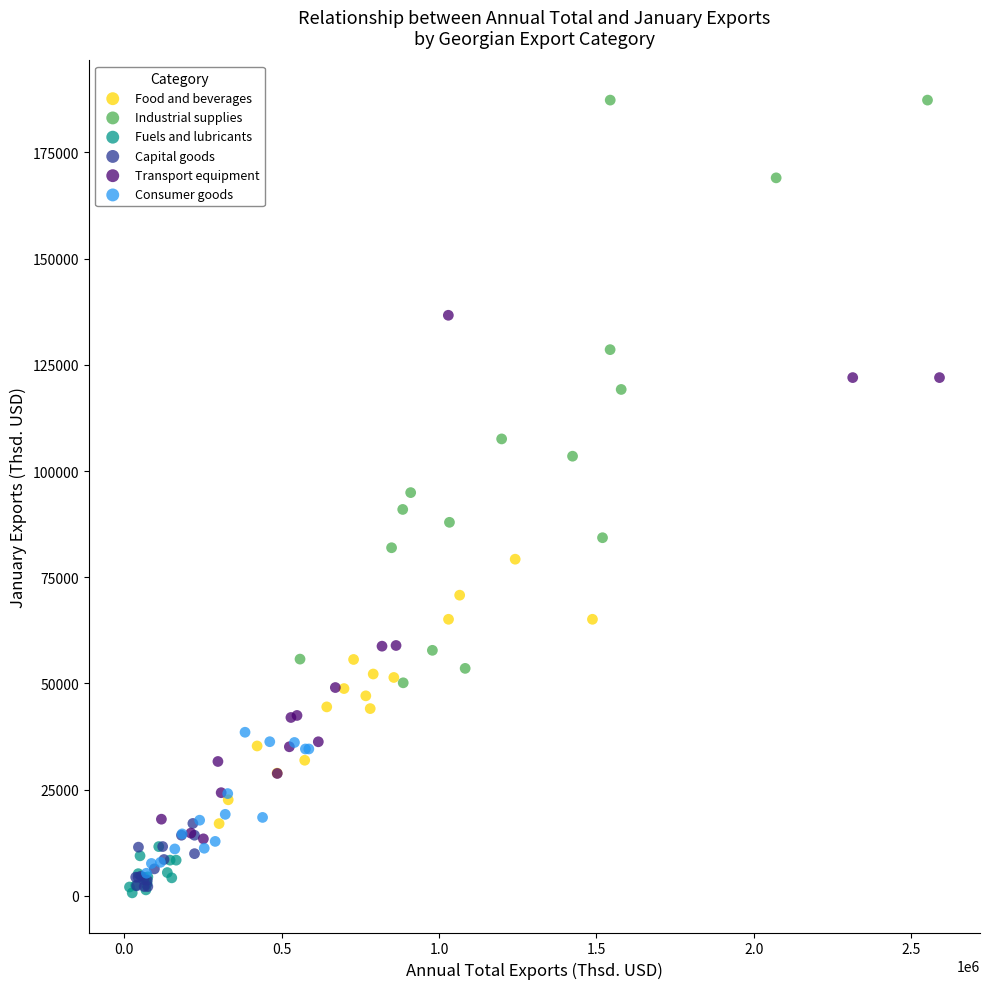

Which series has the widest spread of Y values?

Industrial supplies